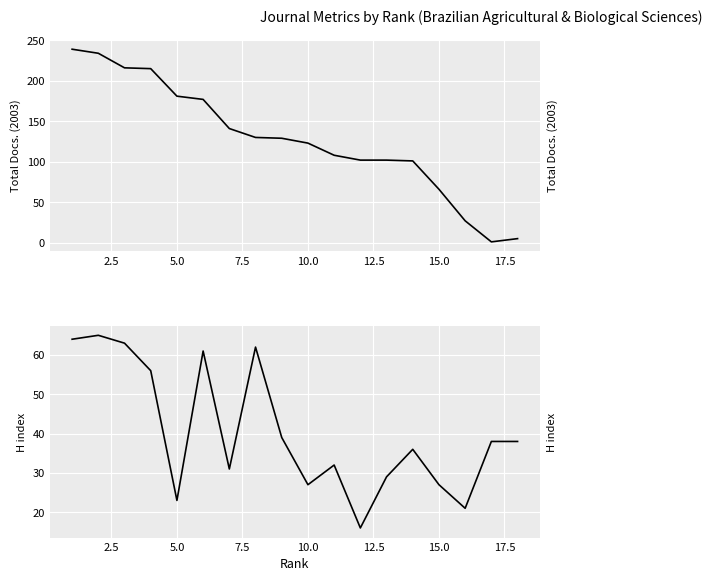

What are all the series names shown in the legend?

Total Docs. (2003), H index